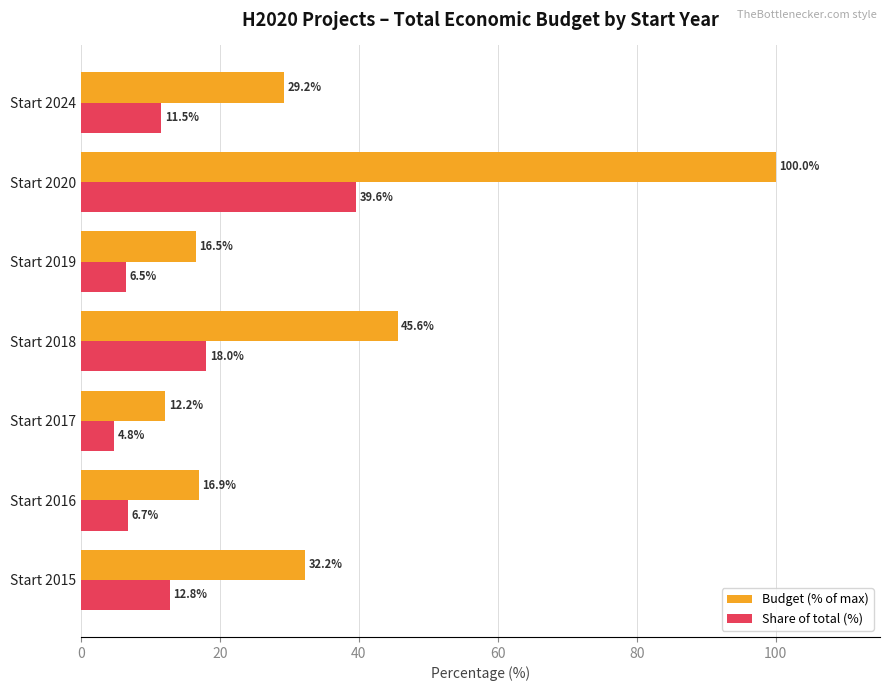

Is it true that Share of total (%) equals 26.1 at Start 2018?

False